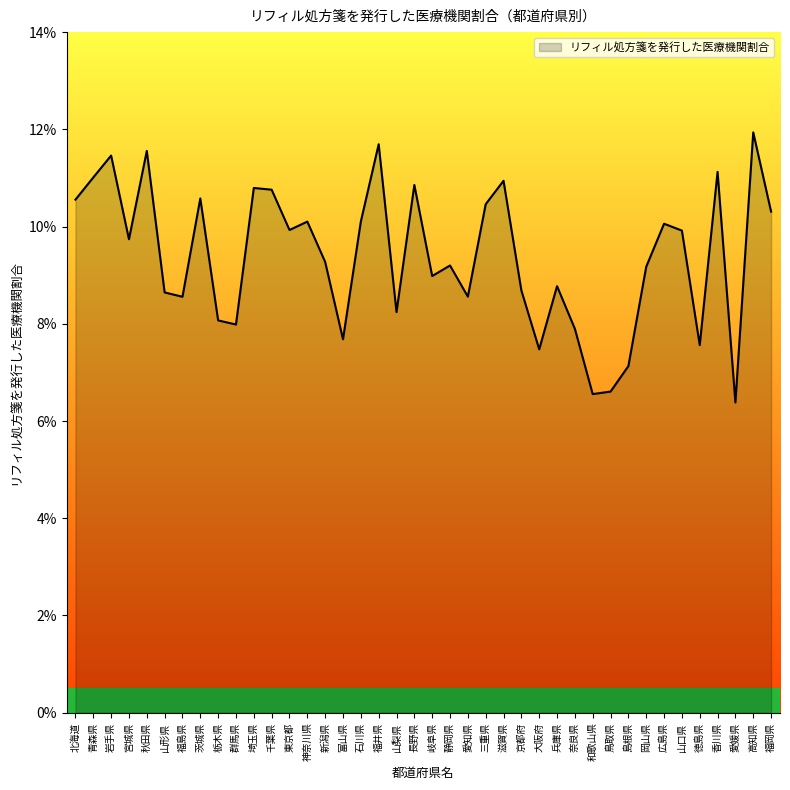

At which category does the data reach its first local peak?

岩手県